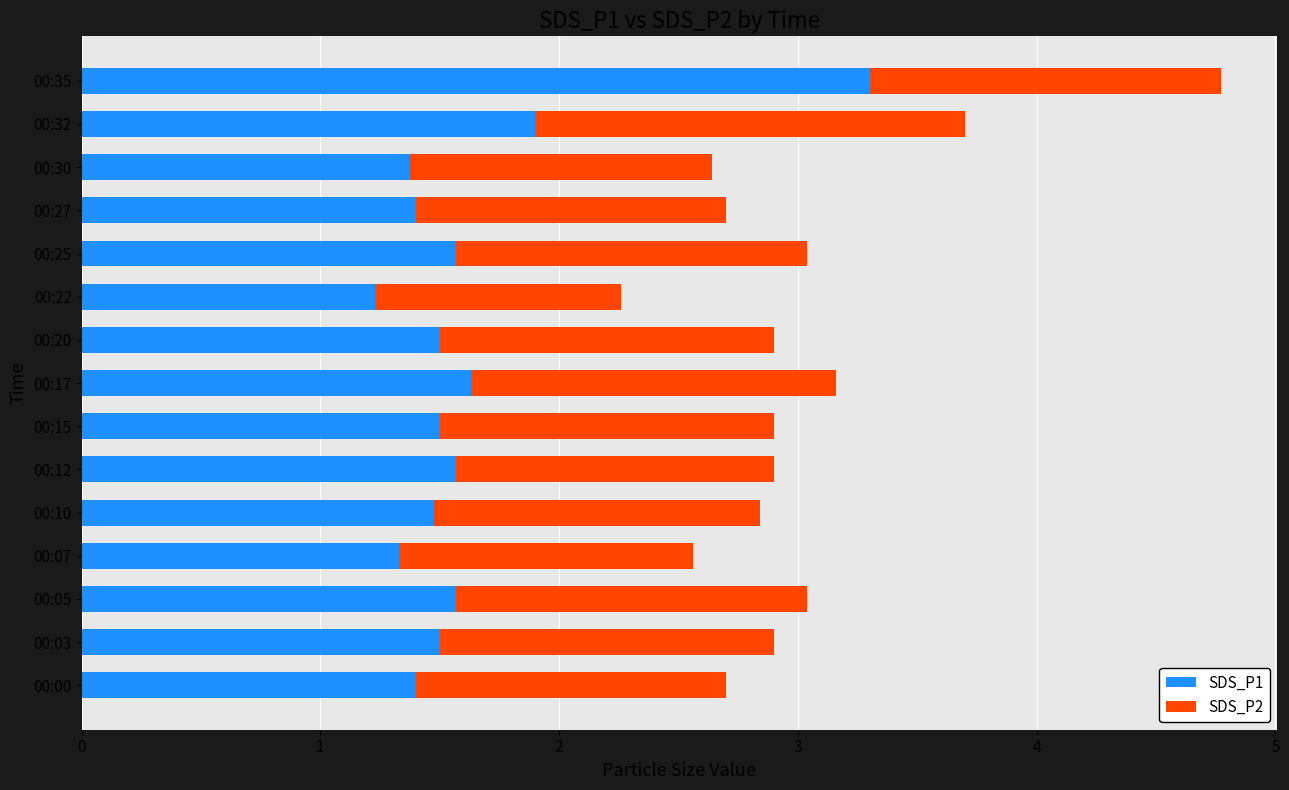

True or false: SDS_P1 has a value of 2.0 at 00:03.

False